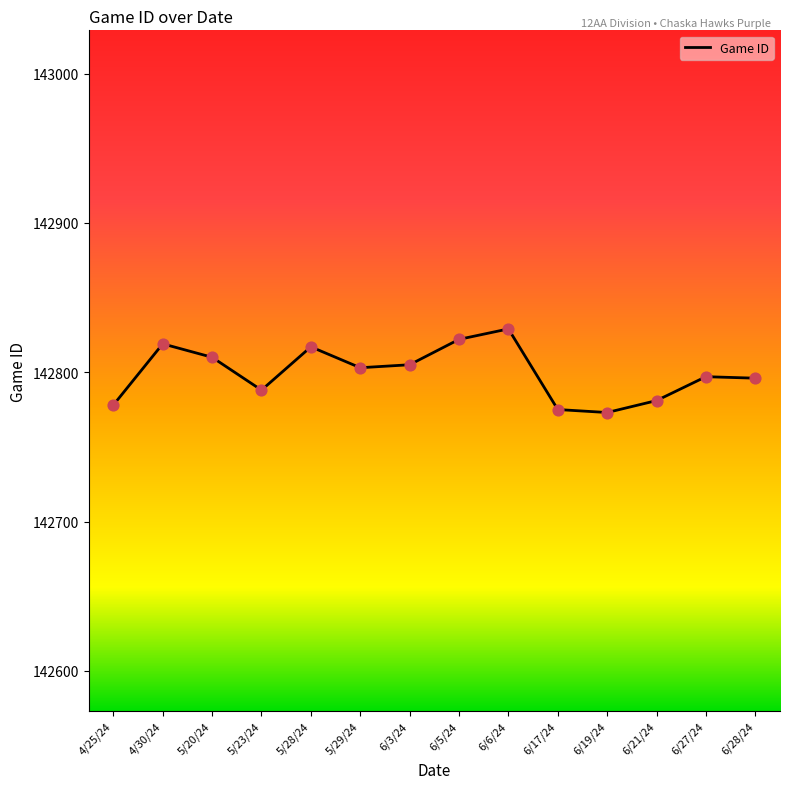

What is the change in value from 5/20/24 to 5/28/24?

+7